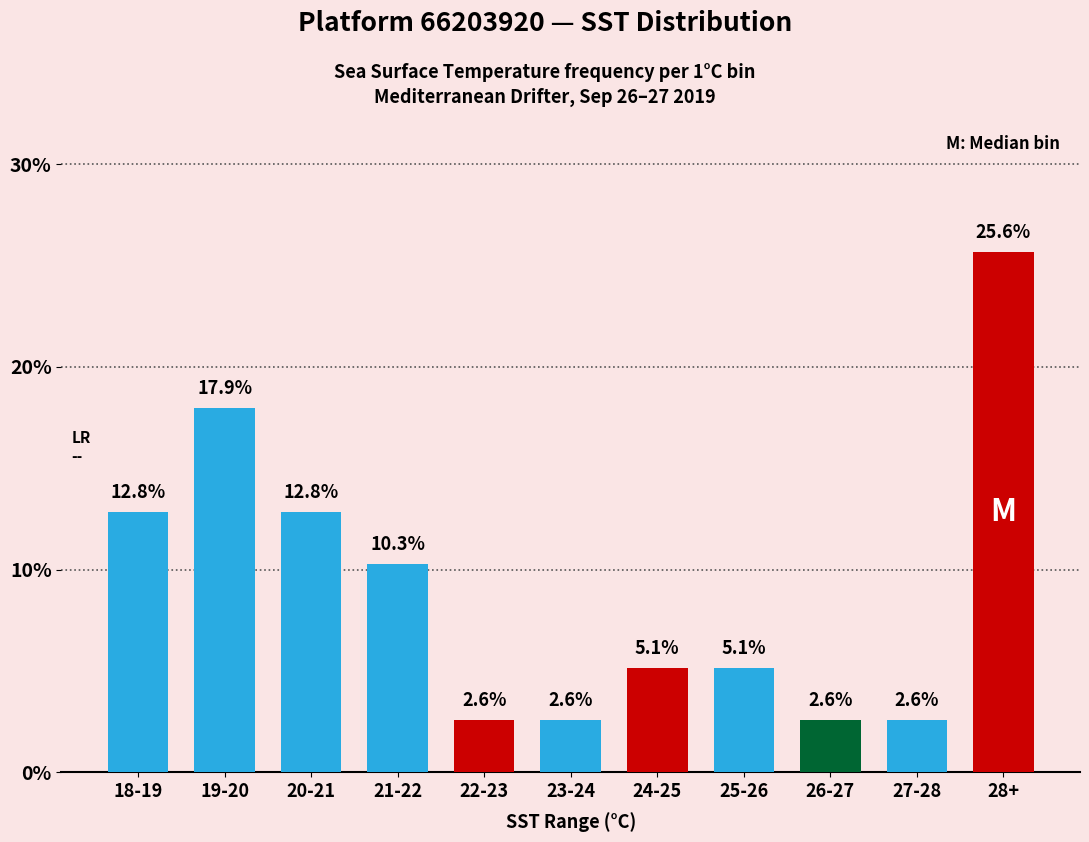

The value at 20-21 is 6.1. True or false?

False